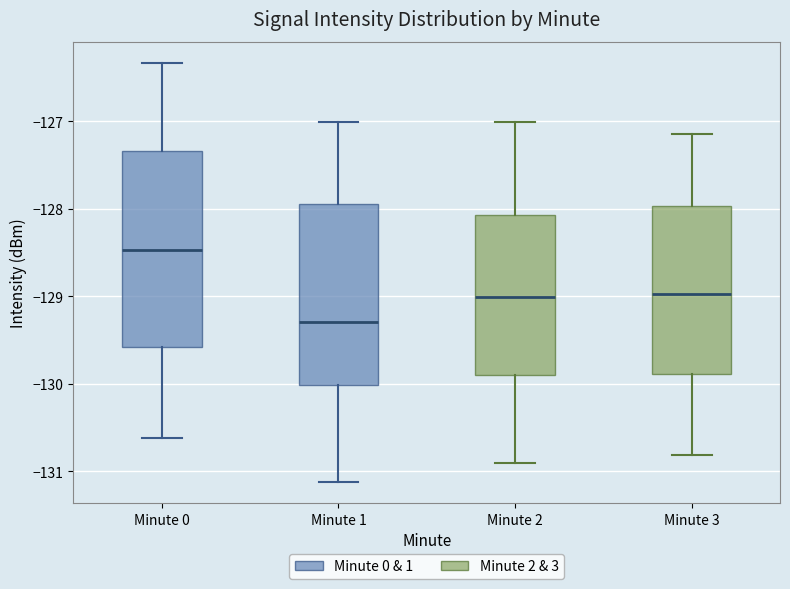

Reading left to right, transcribe this box plot: for each box, give where its median line is, the range the box spans, and where its two whiskers end, as read against the y-axis. The values are not printed on the chart, so give them approximately, as read against the axis.

Minute 0: median -128.5, box -129.6 to -127.3, whiskers -130.6 to -126.3
Minute 1: median -129.3, box -130.0 to -127.9, whiskers -131.1 to -127.0
Minute 2: median -129.0, box -129.9 to -128.1, whiskers -130.9 to -127.0
Minute 3: median -129.0, box -129.9 to -128.0, whiskers -130.8 to -127.1